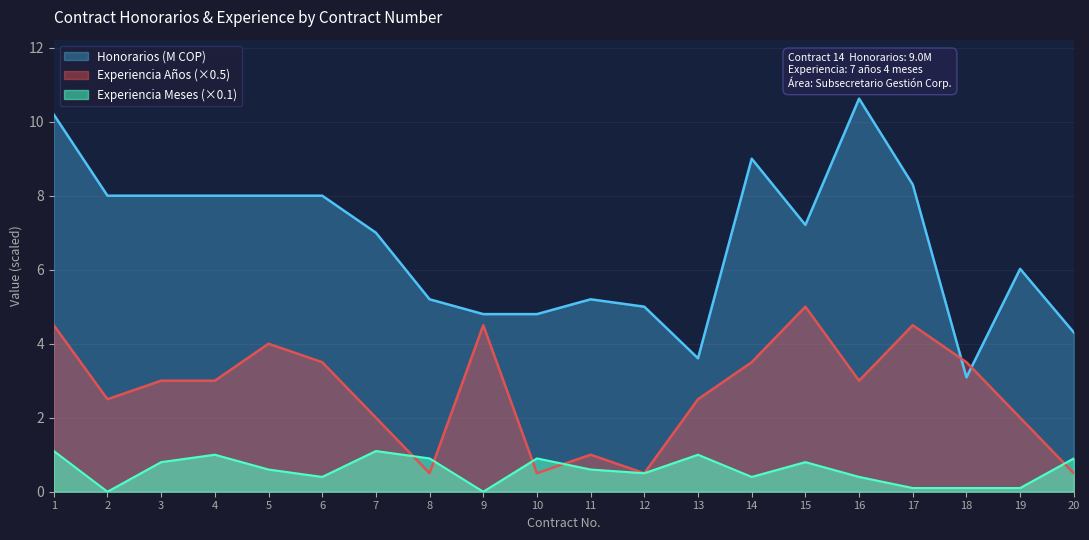

How many data points in Experiencia_Meses are above 0?

18